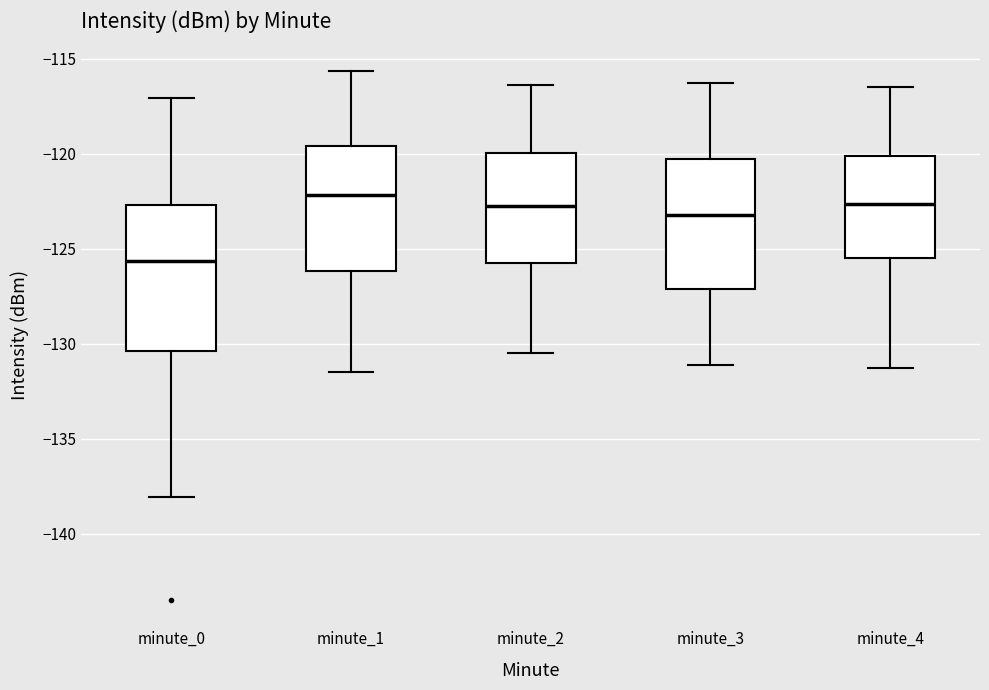

Where does the upper whisker of the box for minute_2 end on the y-axis? The values are not printed on the chart, so give them approximately, as read against the axis.

-116.5